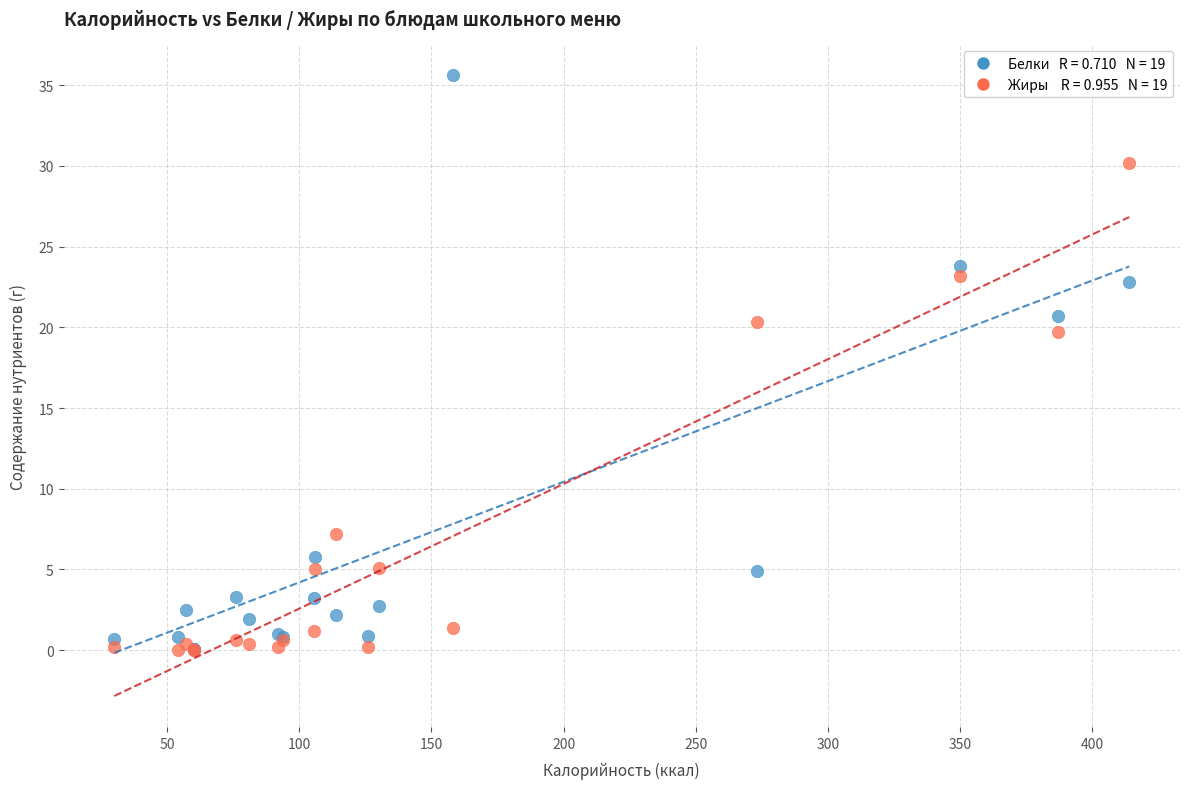

Across all series, what Y value is closest to 17?

19.7